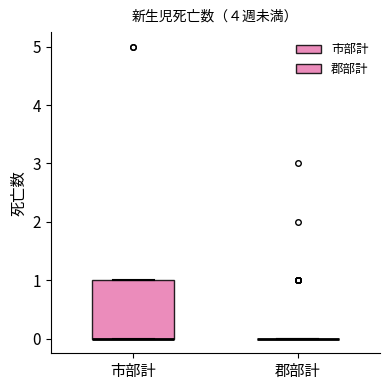

Reading left to right, transcribe this box plot: for each box, give where its median line is, the range the box spans, and where its two whiskers end, as read against the y-axis. The values are not printed on the chart, so give them approximately, as read against the axis.

市部計: median 0 (drawn on the box's lower edge), box 0 to 1, whiskers 0 to 1
郡部計: box collapsed to a line at 0, whiskers 0 to 0